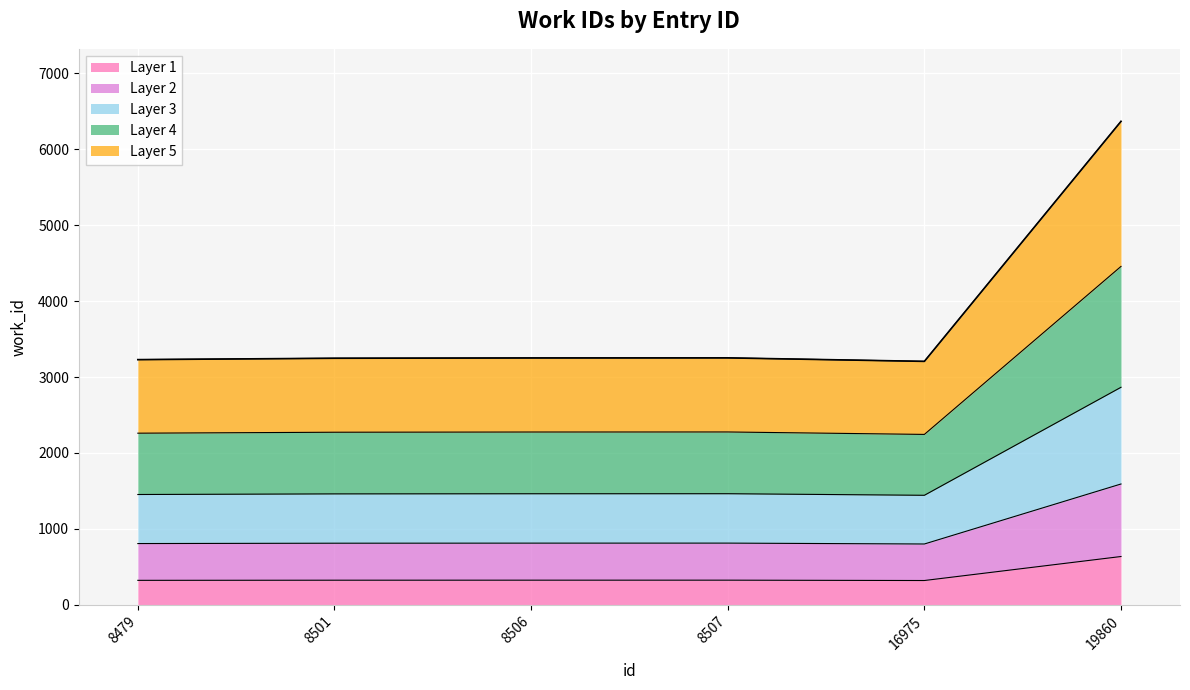

At which label does the data first exceed 2275?

8506